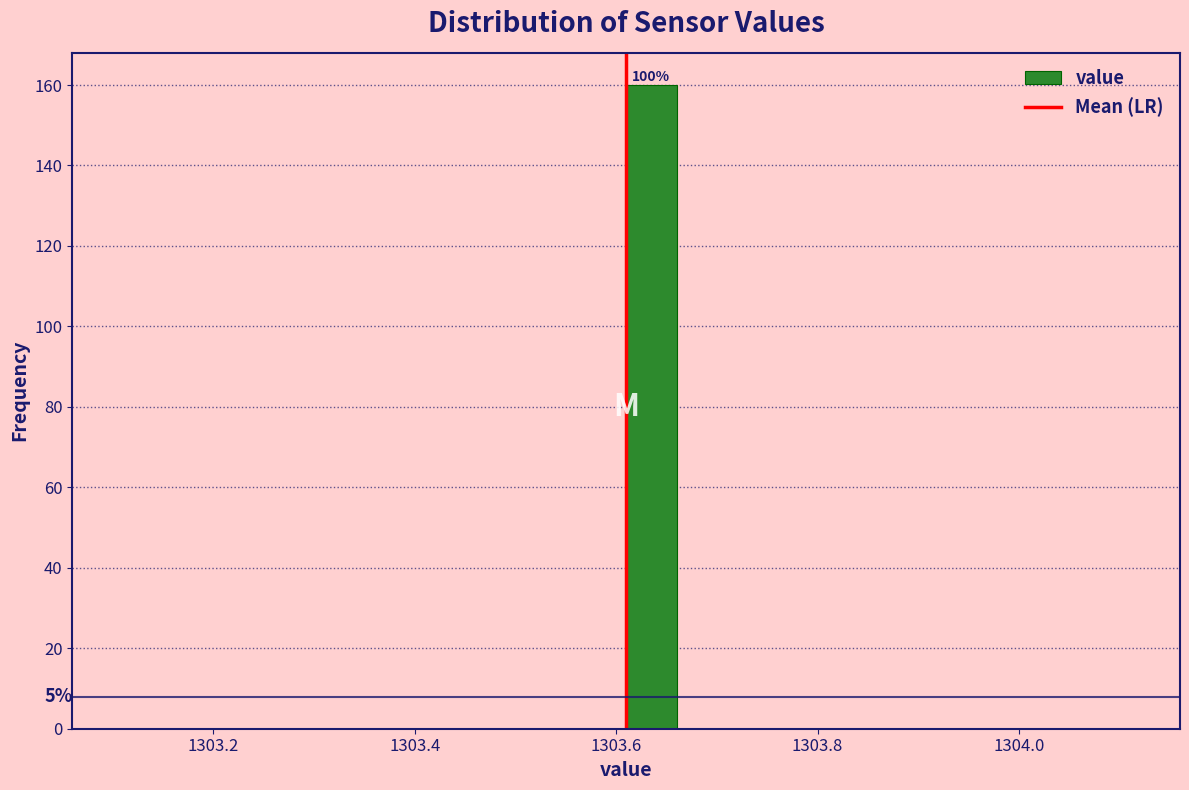

Around what value on the x-axis is the tallest bar? Give the approximate position of its centre, as read against the axis.

1303.64